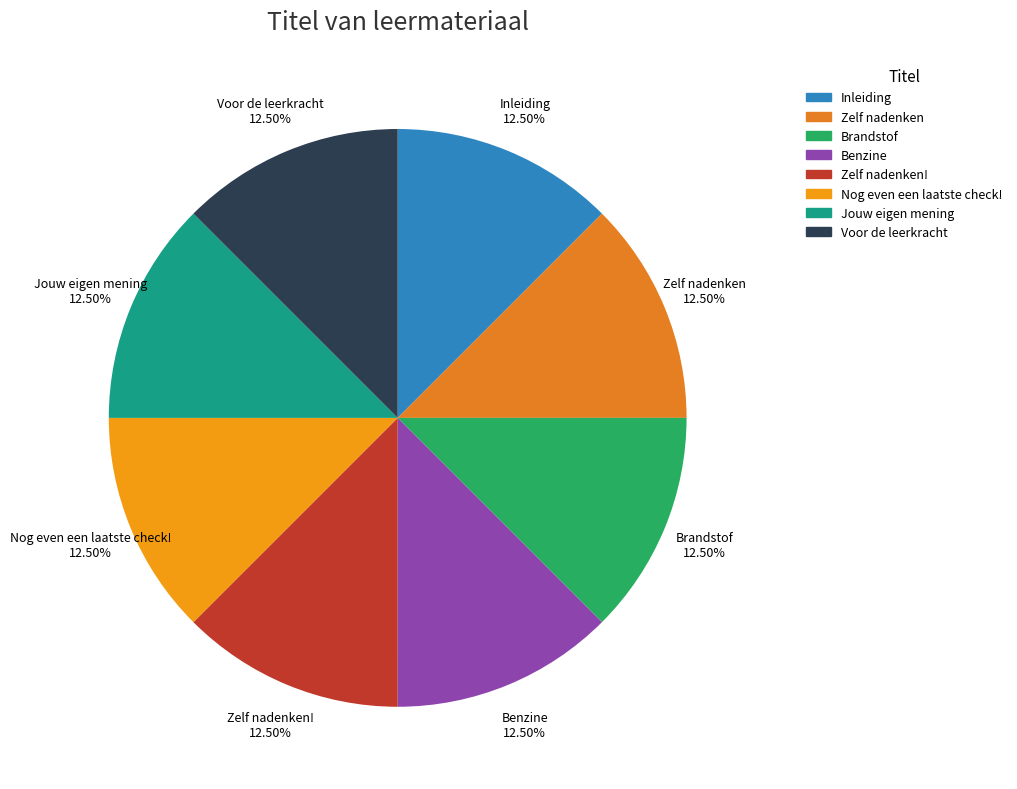

What percentage do Zelf nadenken and Benzine together represent?

25.0%